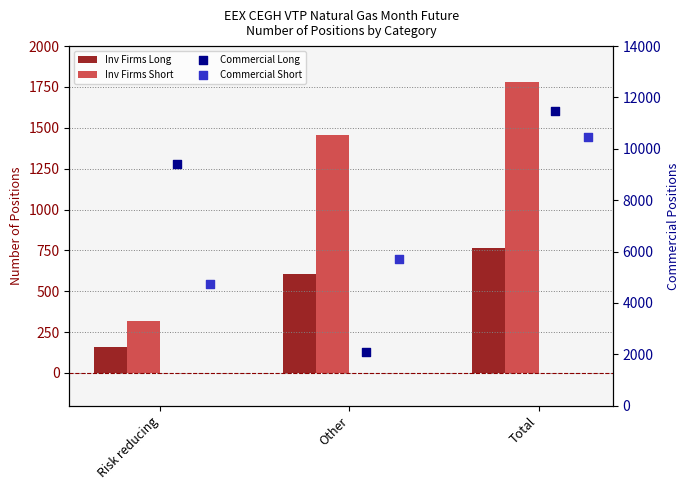

Which series has the largest total across all categories?

Commercial Long